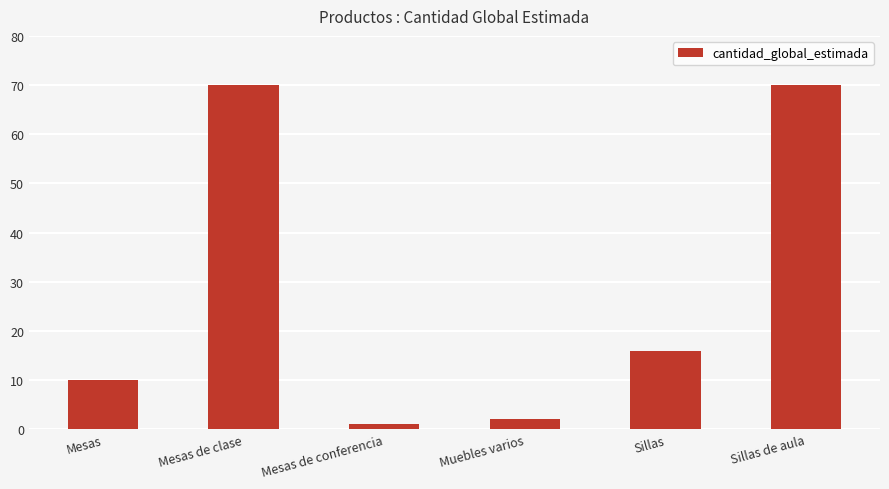

What position from the right is Mesas de conferencia?

4